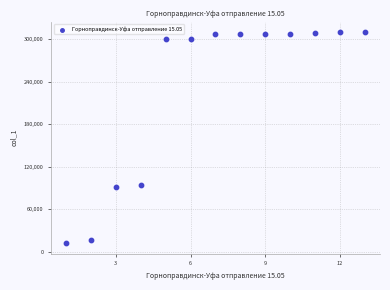

What is the range of Y values (max minus min)?

297587